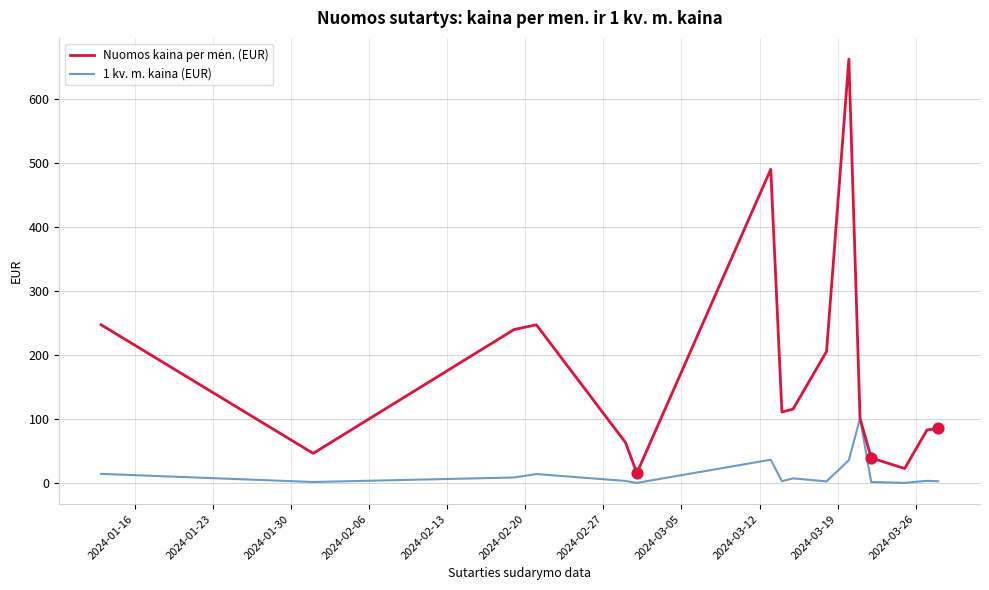

What is the highest value of the 1 kv. m. kaina (EUR) series?

101.0